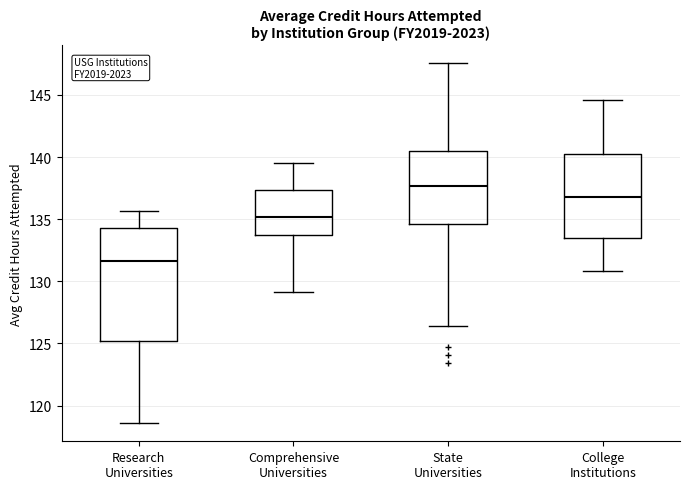

Reading left to right, read every box against the y-axis: the position of its median line, the range the box covers, and the ends of its whiskers. The values are not printed on the chart, so give them approximately, as read against the axis.

Research Universities: median 131.5, box 125.0 to 134.5, whiskers 118.5 to 135.5
Comprehensive Universities: median 135.0, box 133.5 to 137.5, whiskers 129.0 to 139.5
State Universities: median 137.5, box 134.5 to 140.5, whiskers 126.5 to 147.5
College Institutions: median 137.0, box 133.5 to 140.0, whiskers 131.0 to 144.5